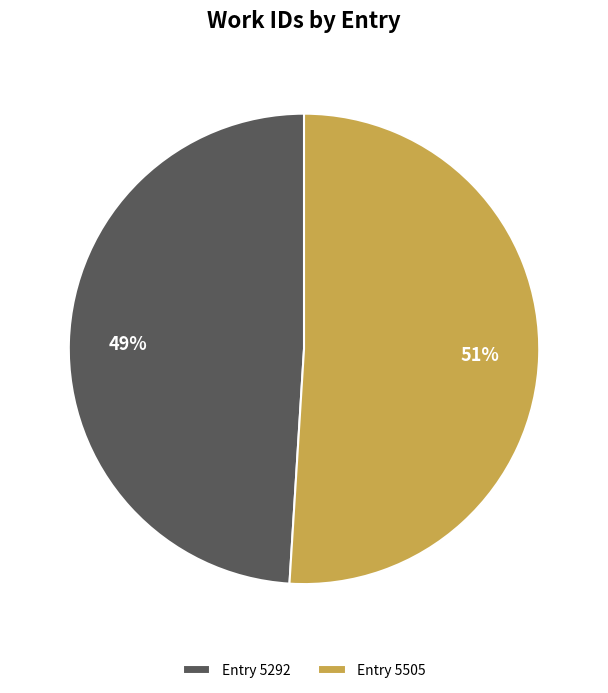

Is there a majority slice in this chart?

Yes